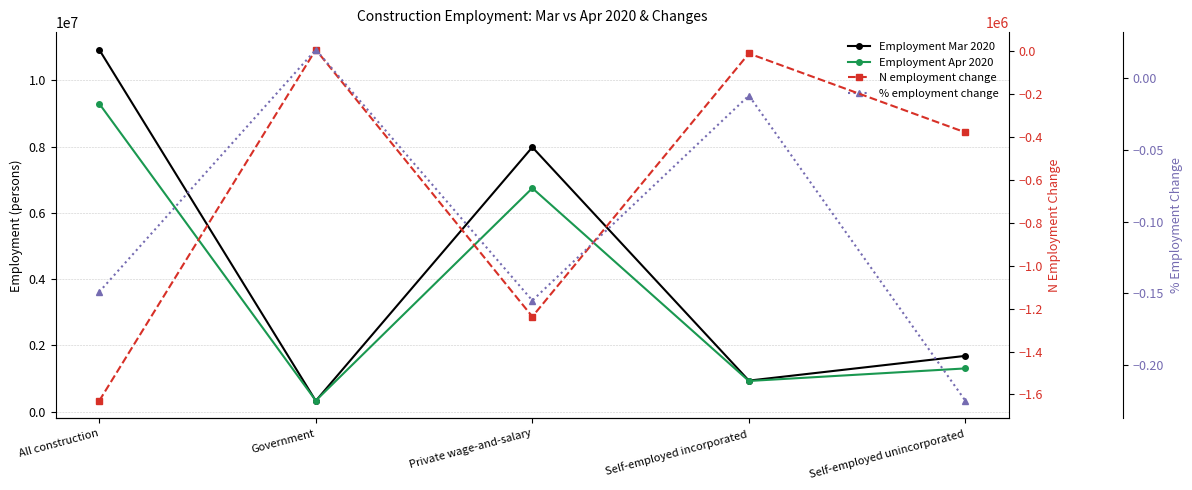

Reading right to left, list all the values displayed in this chart.

Employment Mar 2020: Self-employed unincorporated=1681027.0	Self-employed incorporated=933716.0	Private wage-and-salary=7985095.0	Government=322503.0	All construction=10930917.0
Employment Apr 2020: Self-employed unincorporated=1301975.0	Self-employed incorporated=922390.0	Private wage-and-salary=6747878.0	Government=328995.0	All construction=9301239.0
N employment change: Self-employed unincorporated=-379052.0	Self-employed incorporated=-11326.0	Private wage-and-salary=-1237217.0	Government=6492.0	All construction=-1629678.0
% employment change: Self-employed unincorporated=-0.2	Self-employed incorporated=-0.0	Private wage-and-salary=-0.2	Government=0.0	All construction=-0.1